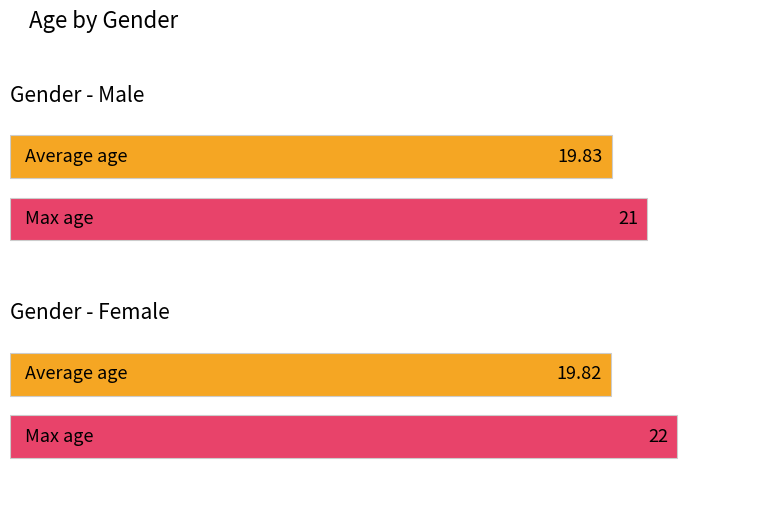

What is the total value across all series at Male?

40.8